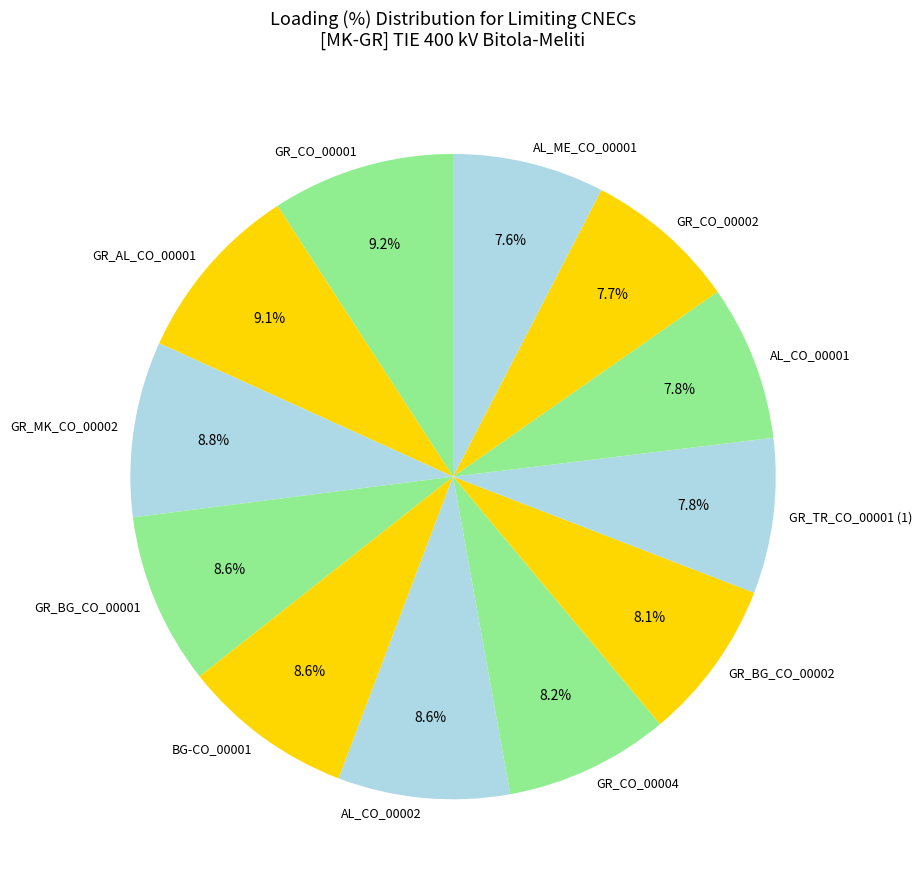

Count the number of slices in the pie.

12